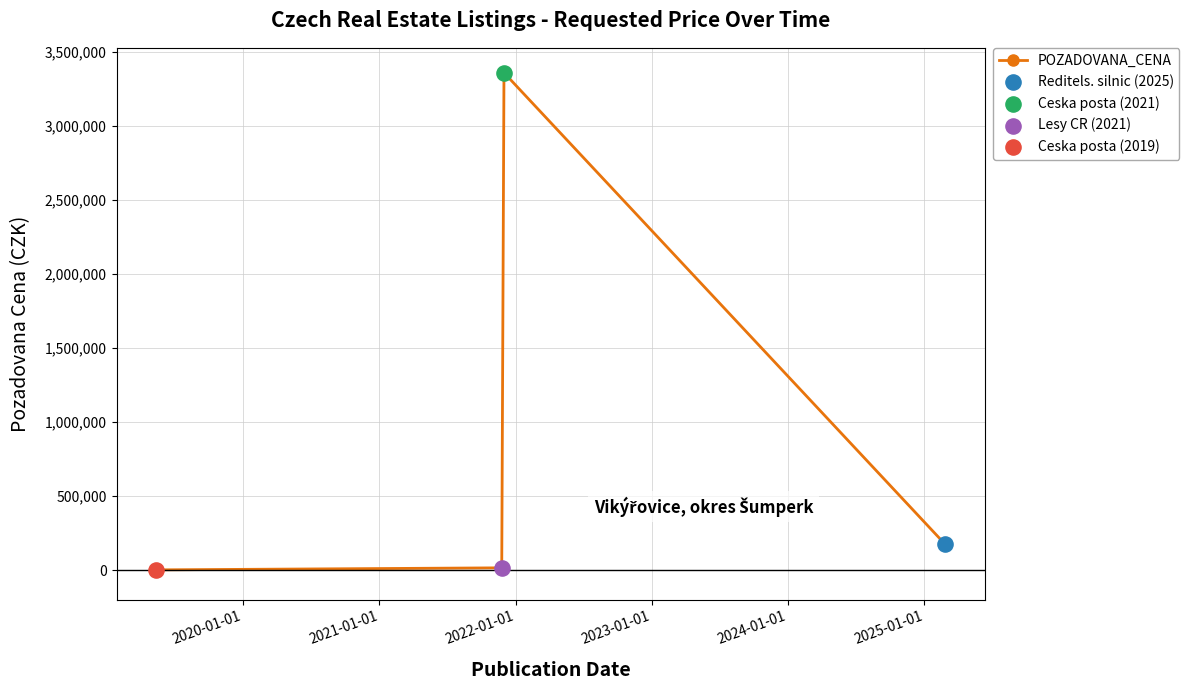

What is the difference between the second highest and second lowest values?

159250